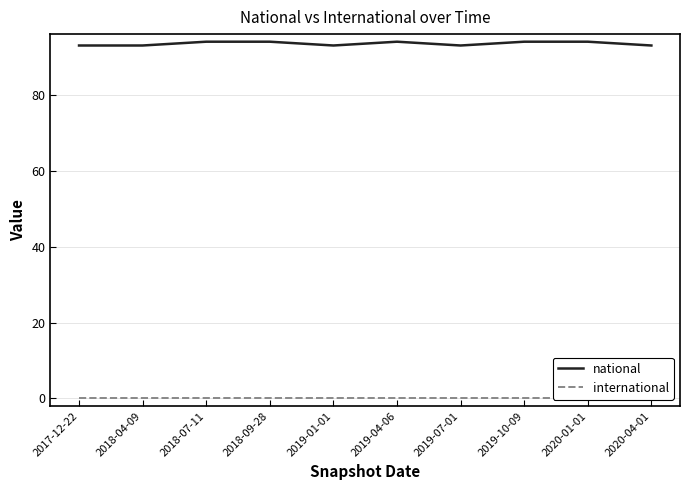

What is the greatest value displayed?

94